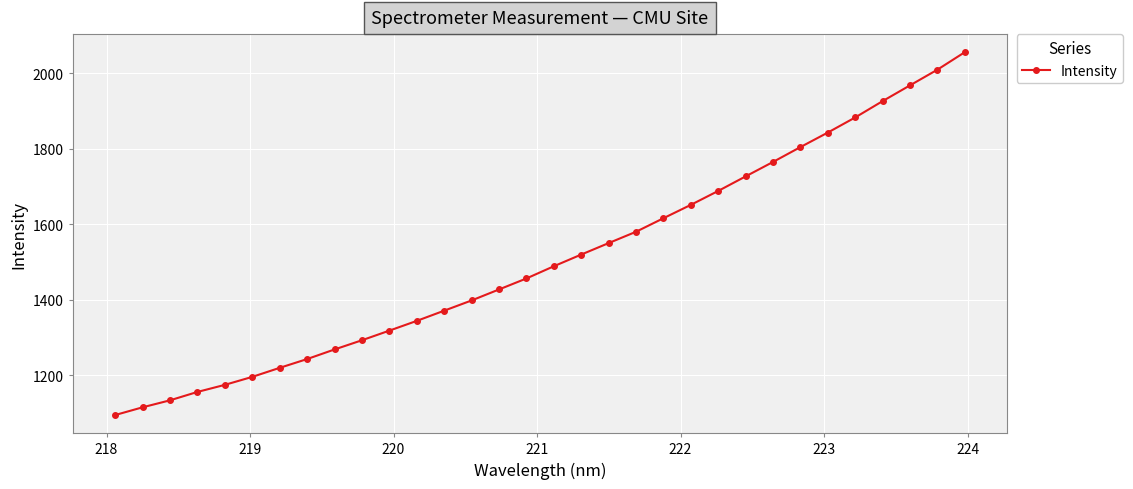

What is the value of the 2nd point from the left?

1114.9